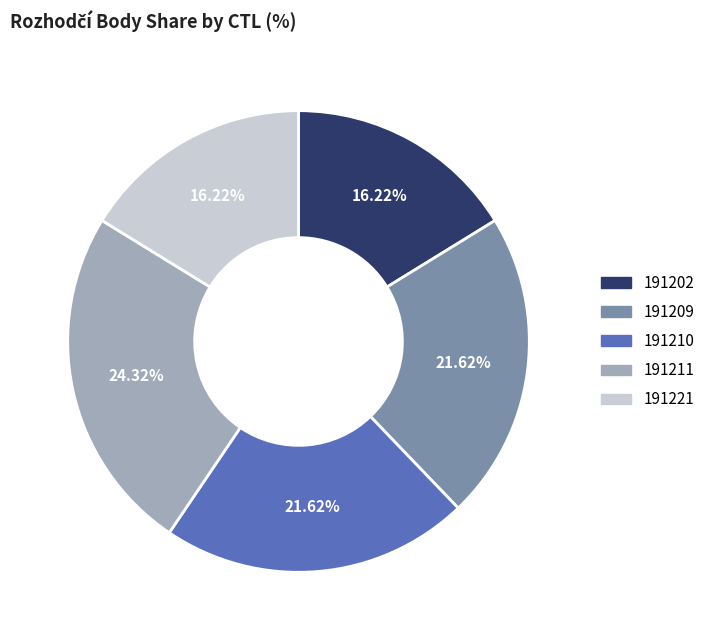

Is 191209 the majority of the pie?

No